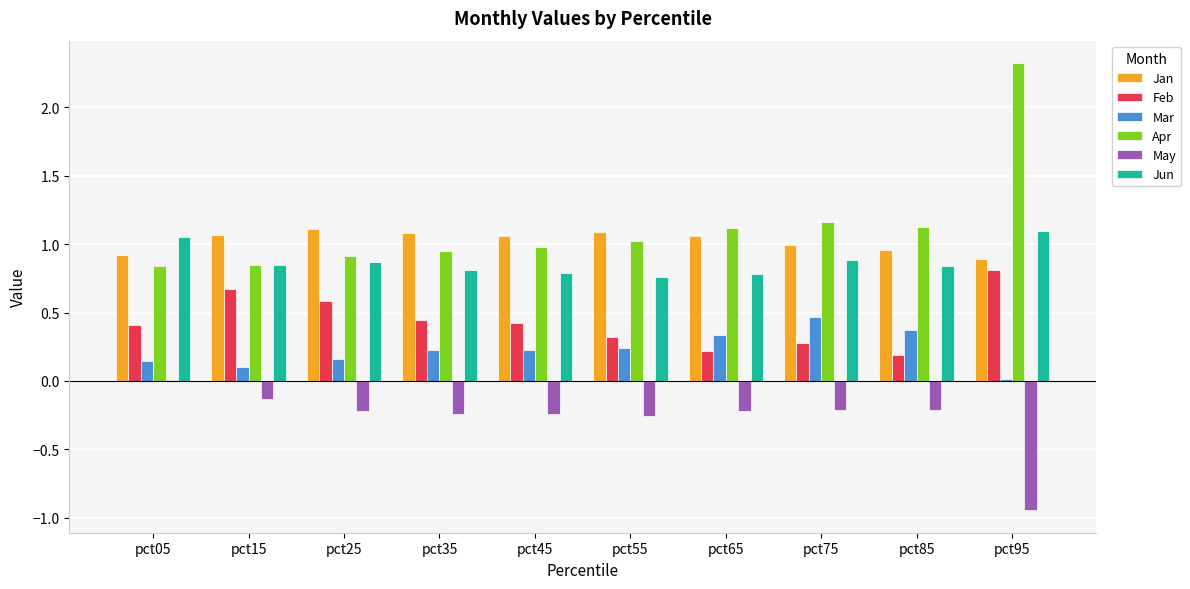

What is the maximum value for Apr?

2.3